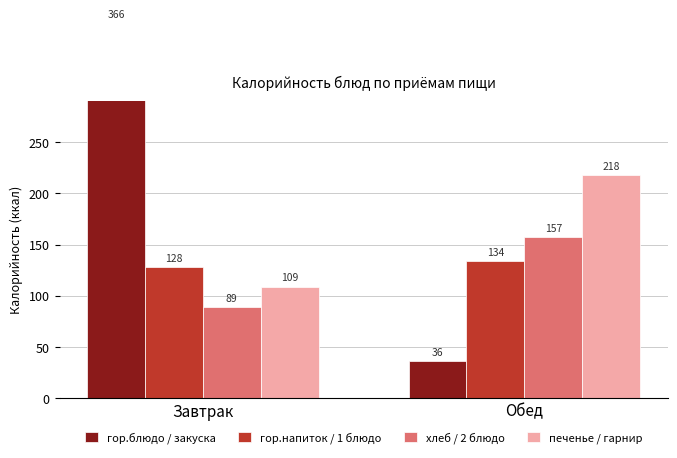

How many data points in гор.блюдо / закуска are less than 366?

1